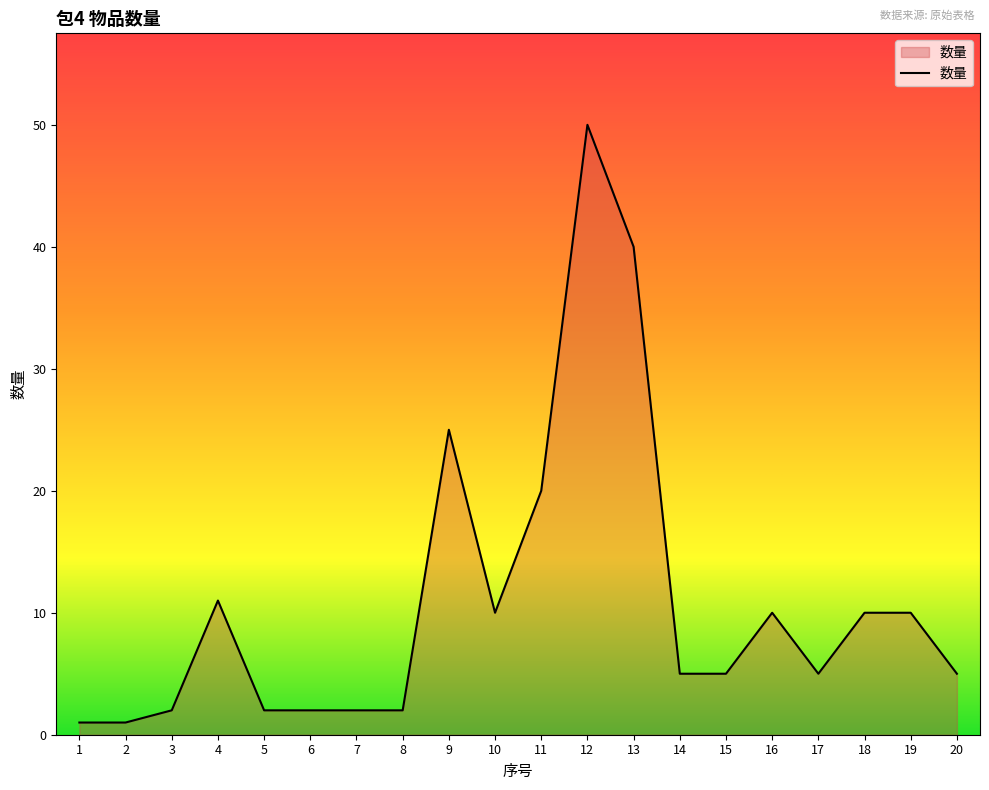

What is the smallest value displayed?

1